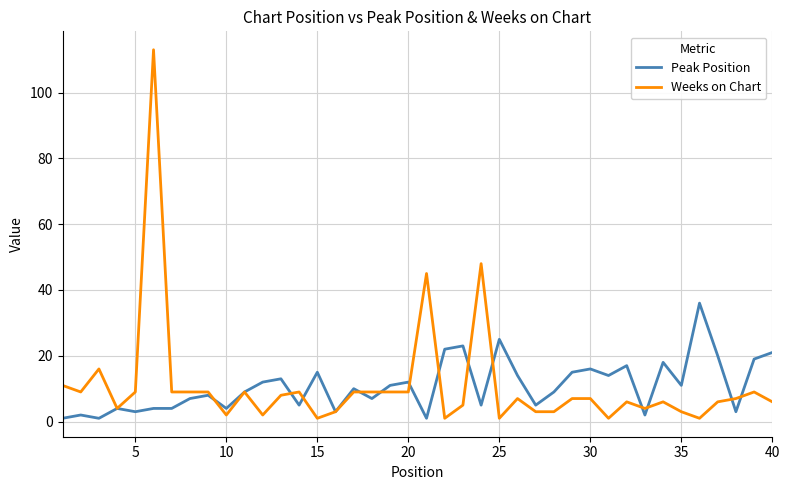

What is the highest value of the Peak Position series?

36